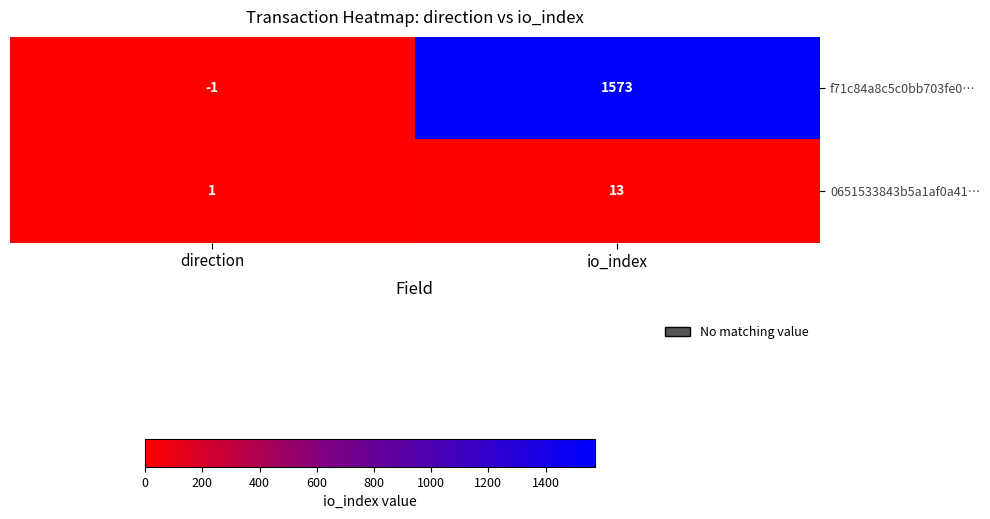

What is the difference between the maximum and minimum values in the f71c84a8c5c0bb703fe0… series?

1574